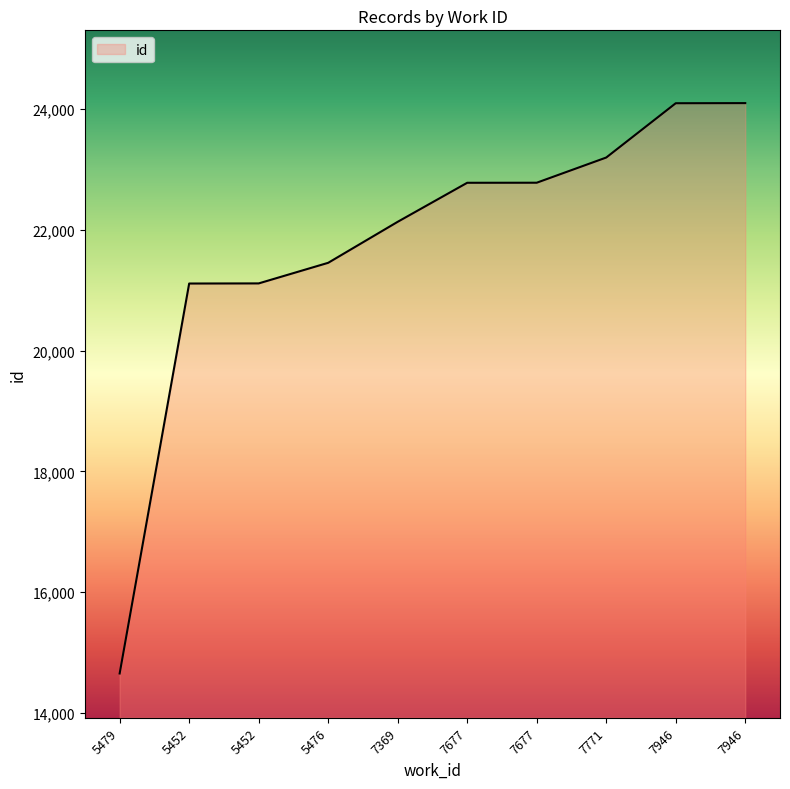

How many lines are shown in the chart?

1